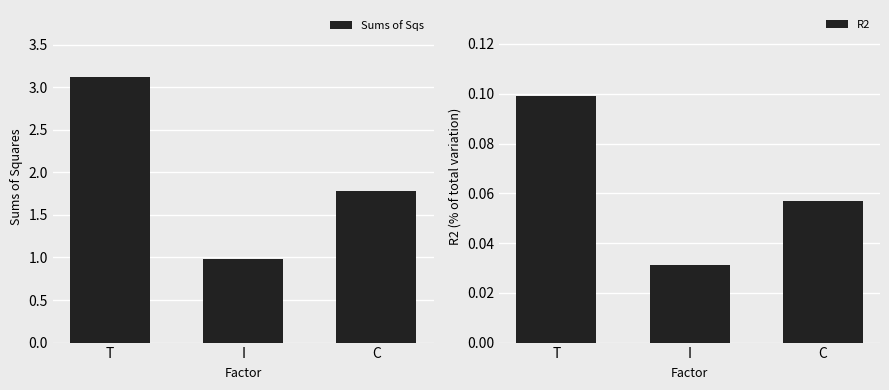

The Sums of Sqs series shows 0.9 at C. True or false?

False